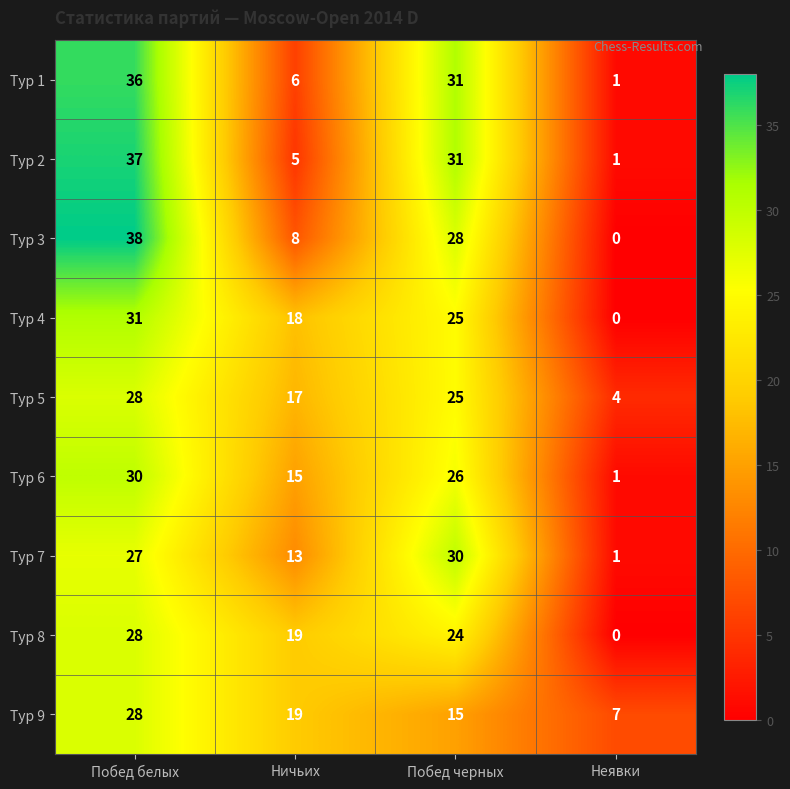

List the labels in order of Тур 4 value, largest first.

Побед белых, Побед черных, Ничьих, Неявки